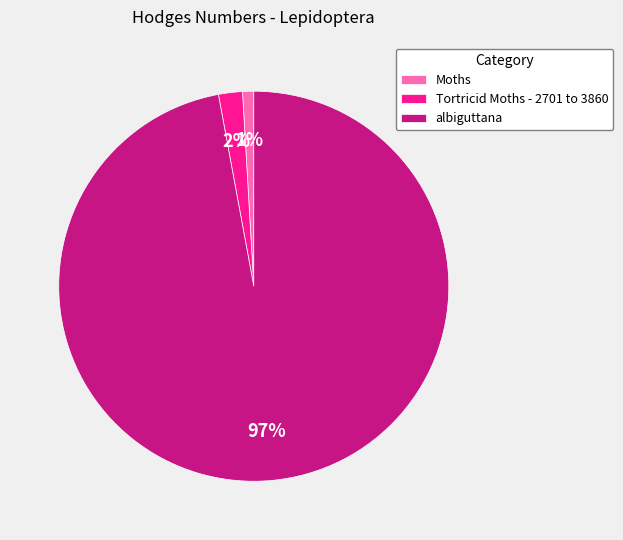

What is the smallest slice in the pie chart?

Moths